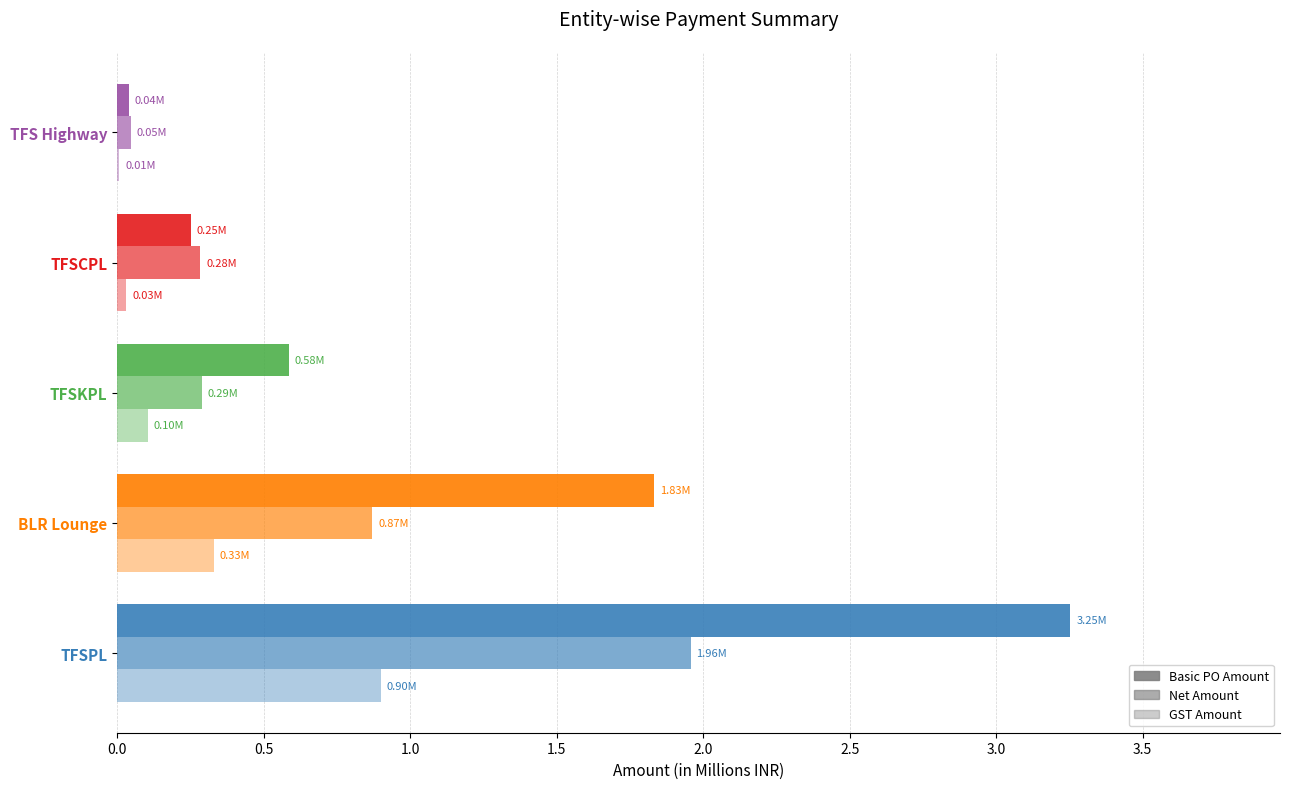

Count the number of categories in the chart.

5